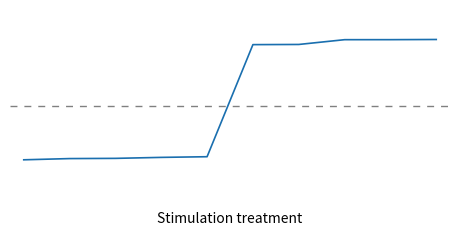

List the labels in order of value, largest first.

9, 8, 7, 6, 5, 4, 3, 2, 1, 0